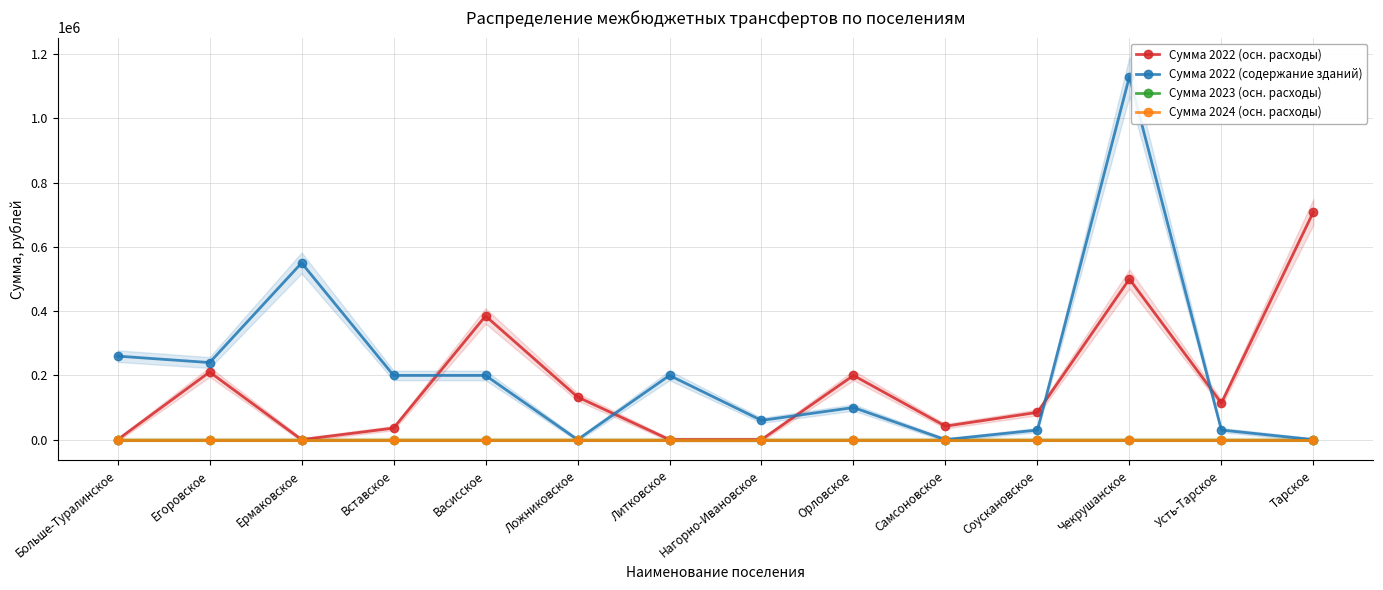

True or false: Сумма 2022 (осн. расходы) and Сумма 2024 (осн. расходы) intersect in this chart.

False